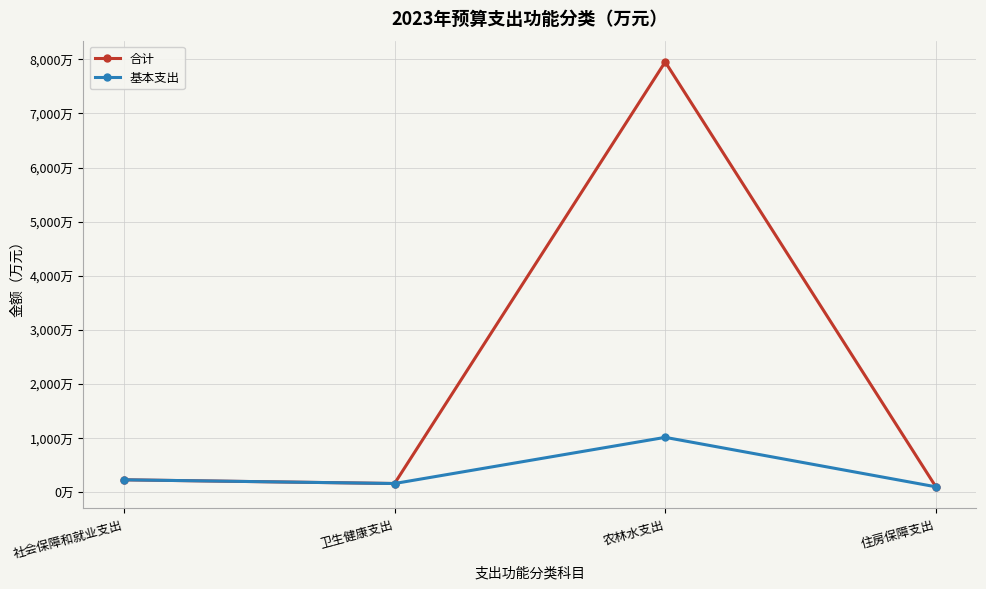

True or false: 基本支出 and 合计 intersect in this chart.

False